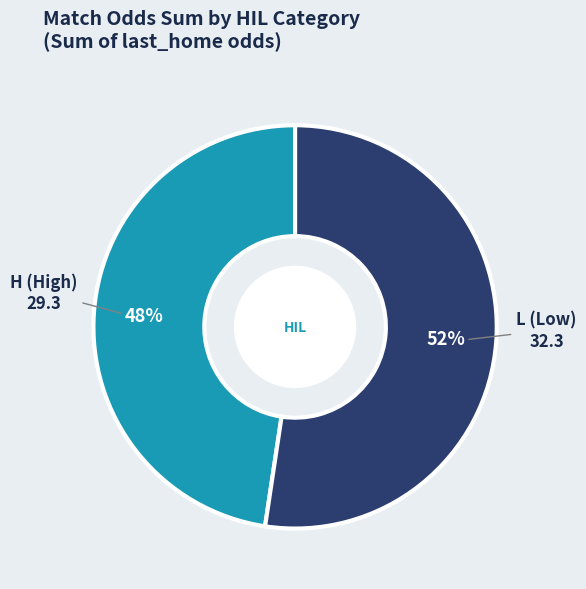

Is there any slice that represents more than half of the pie?

Yes